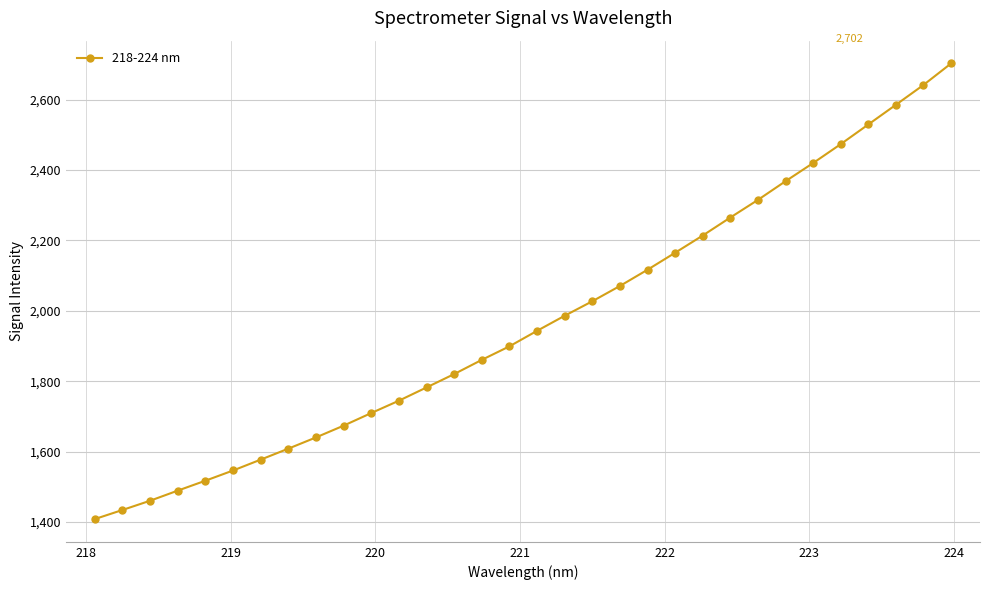

What is the value of the 12th point from the left?

1744.5